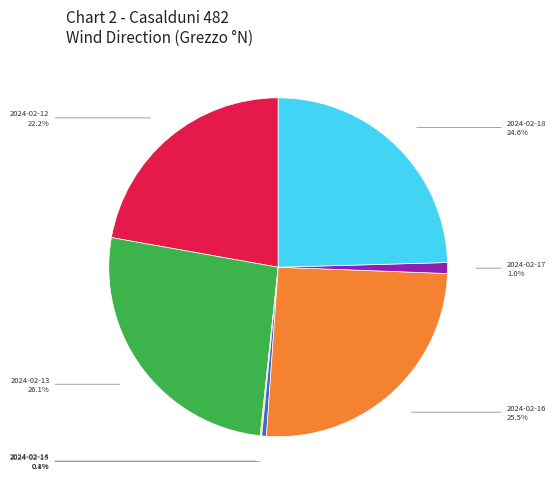

Does any single category account for the majority?

No